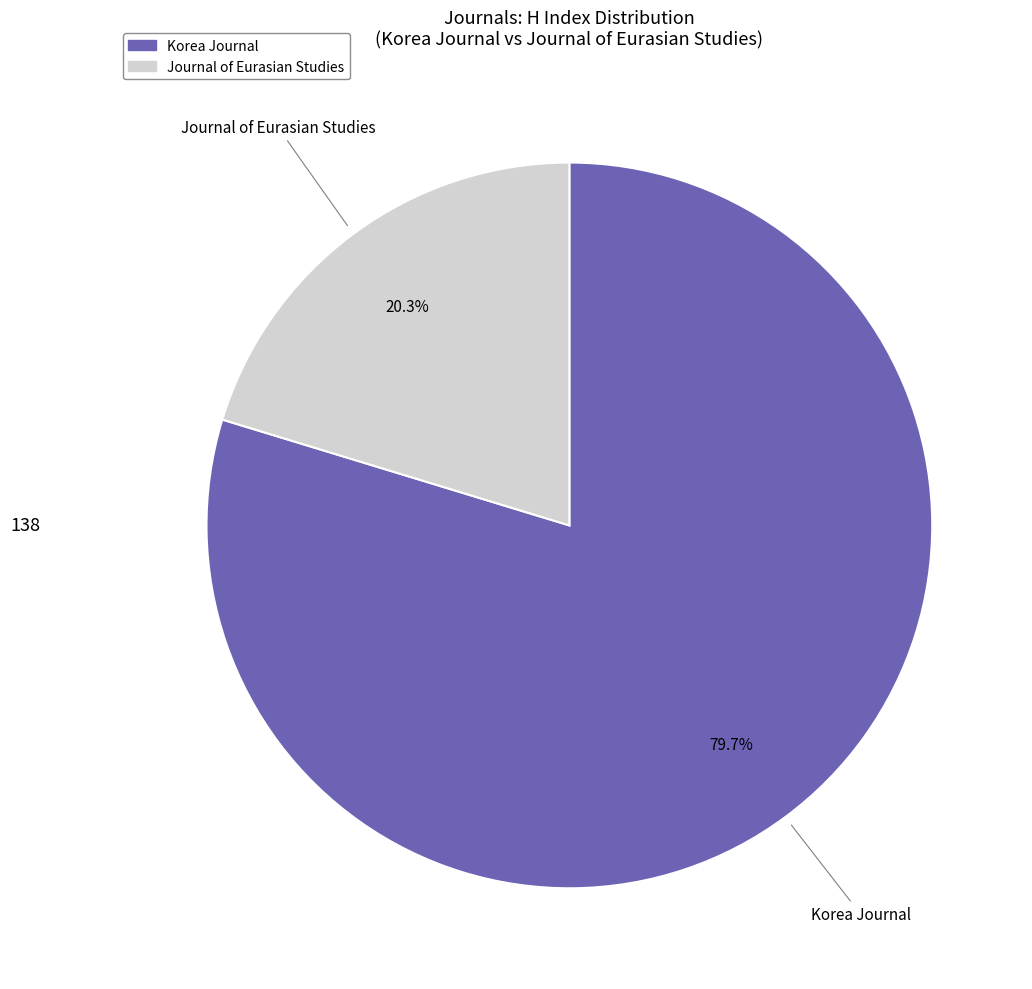

Which category has the biggest portion of the pie?

Korea Journal